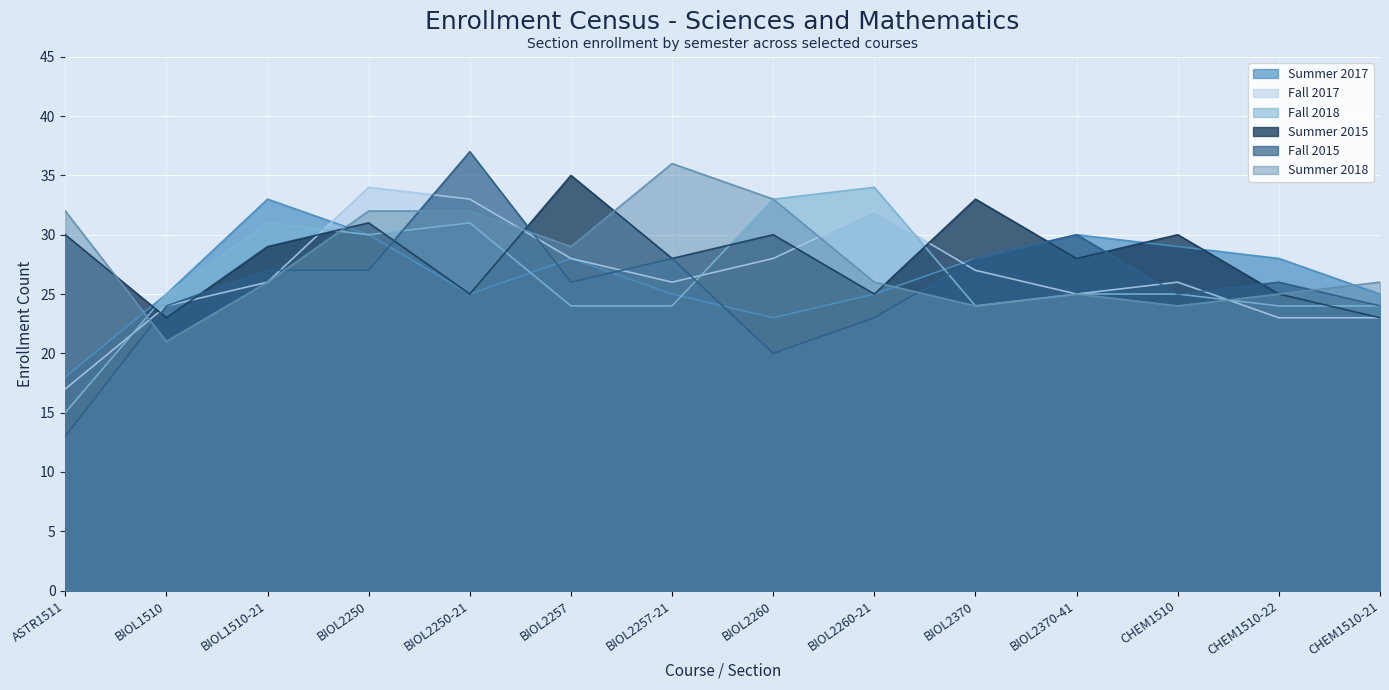

Which label corresponds to the largest value in the chart?

BIOL2250-21